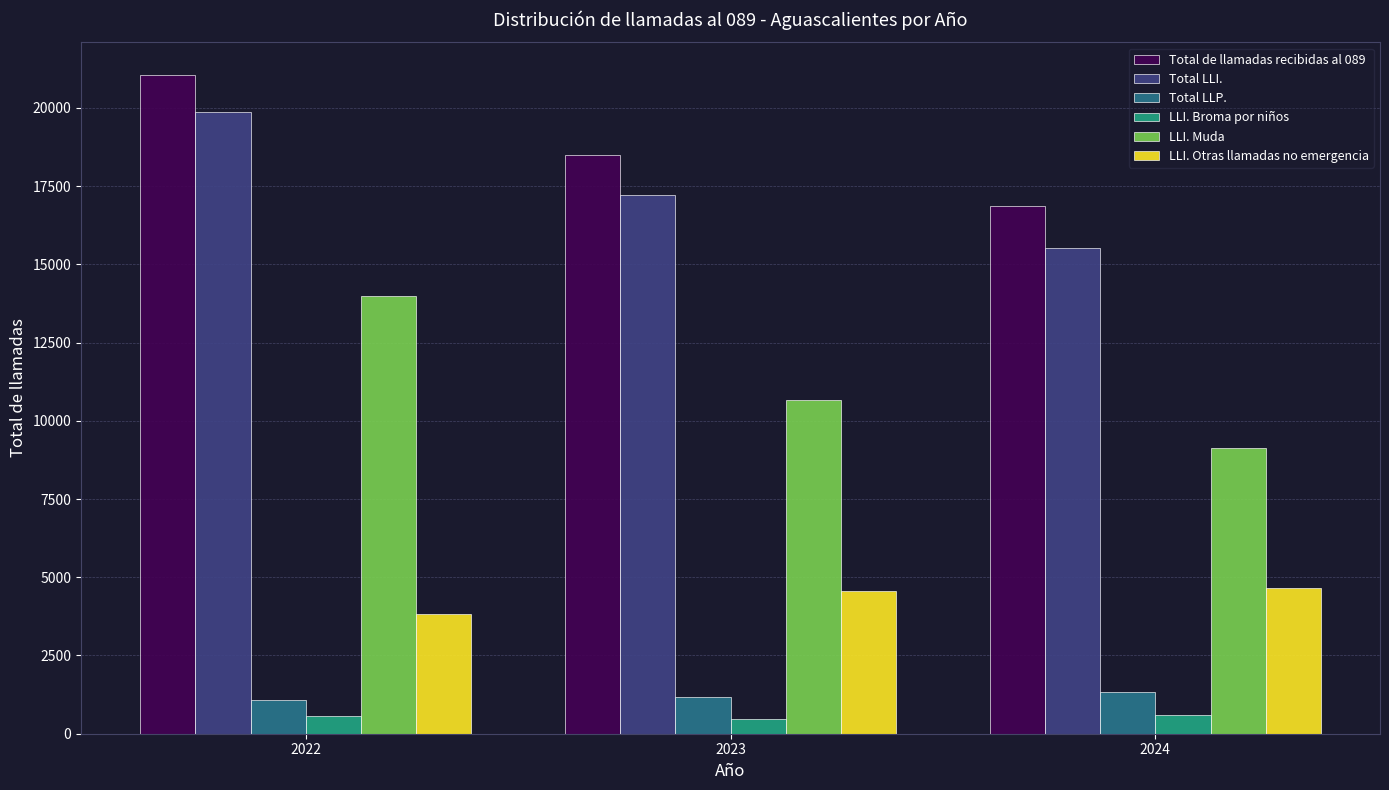

Are the bars grouped side by side (vs. stacked)?

Yes